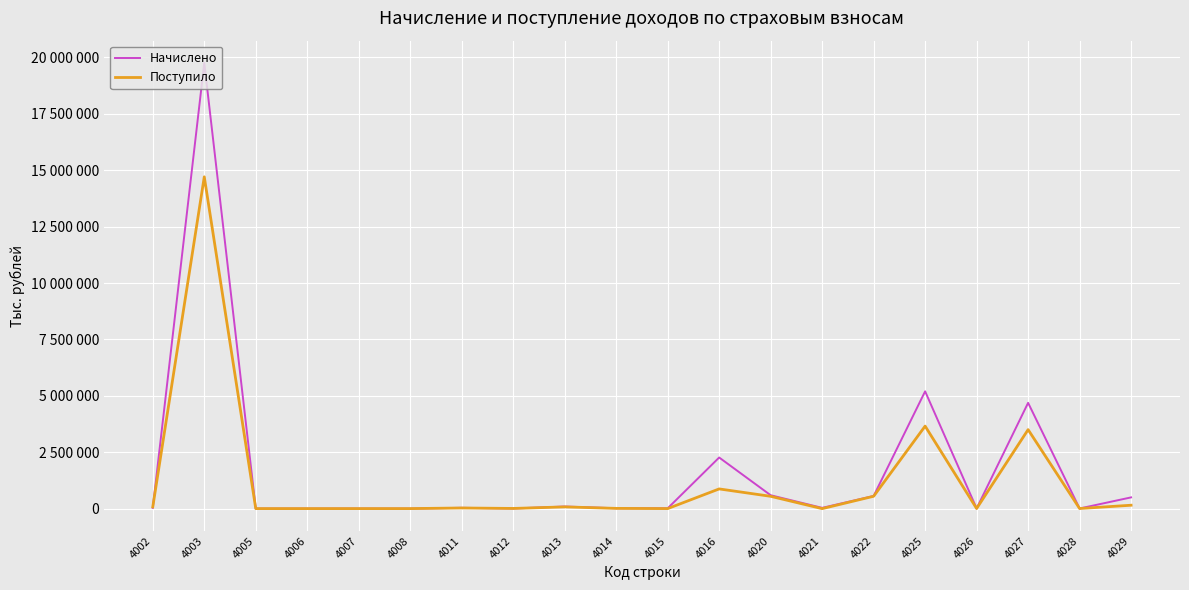

What are all the series names shown in the legend?

Начислено, Поступило